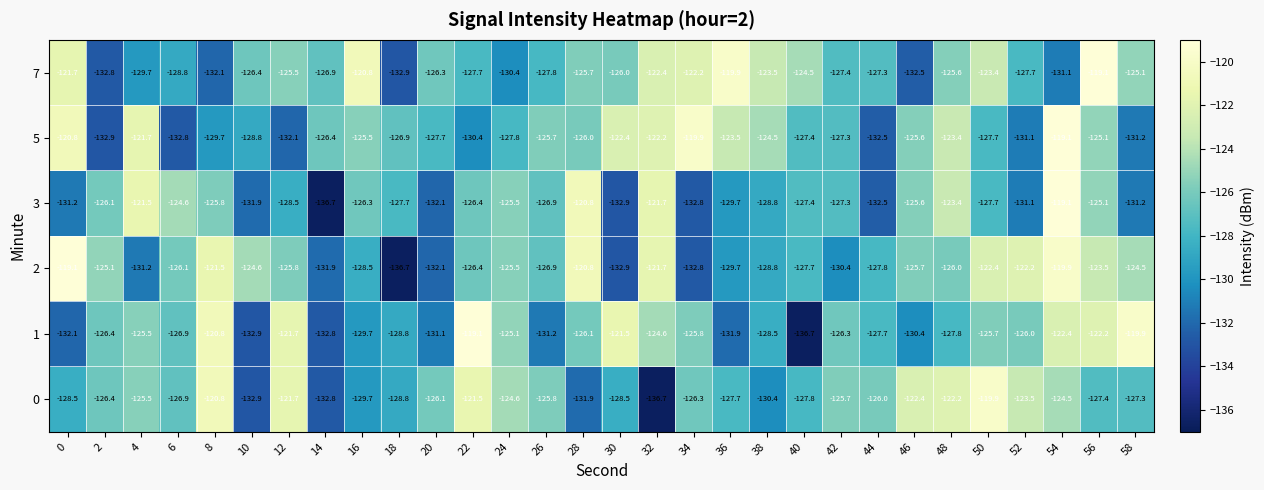

Is it true that 3 equals -179.4 at 2?

False